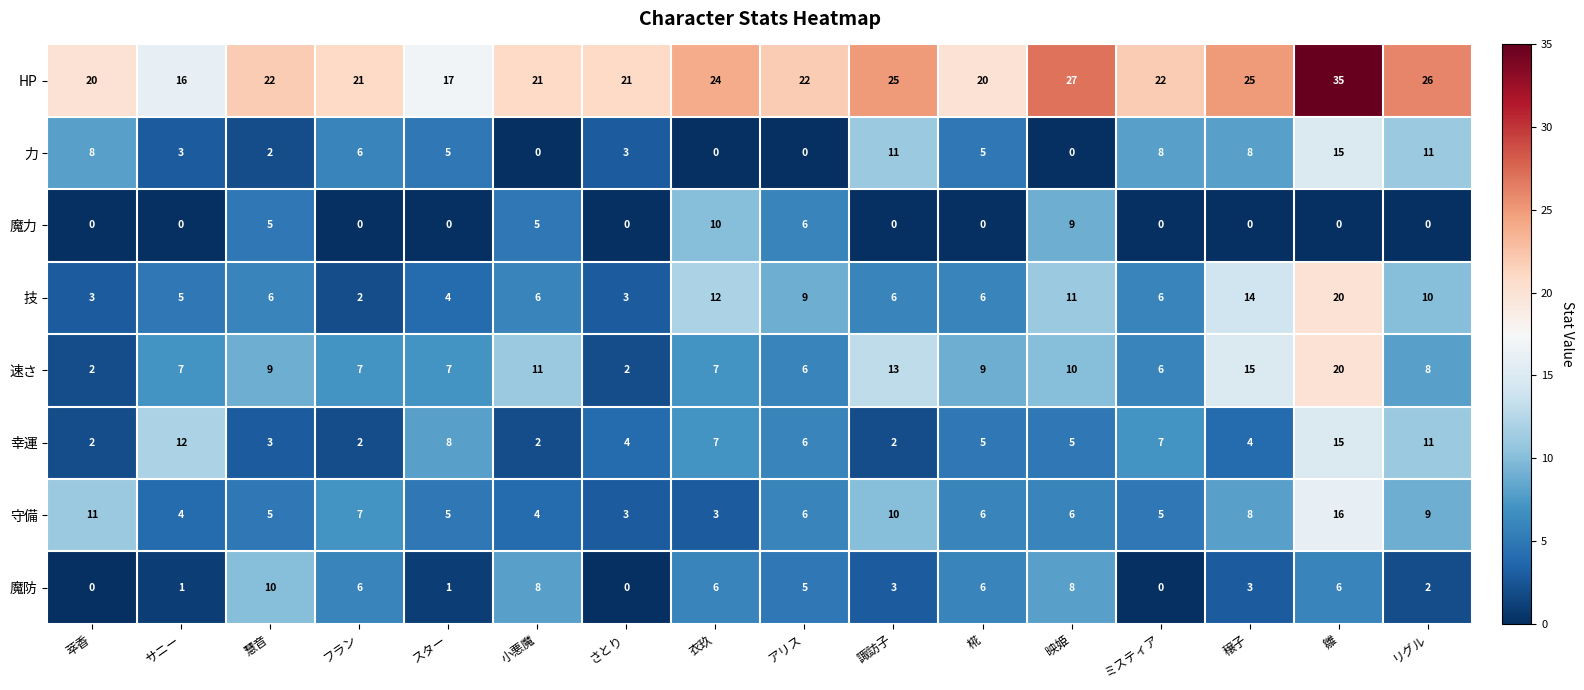

True or false: 速さ has a value of 13 at 雛.

False